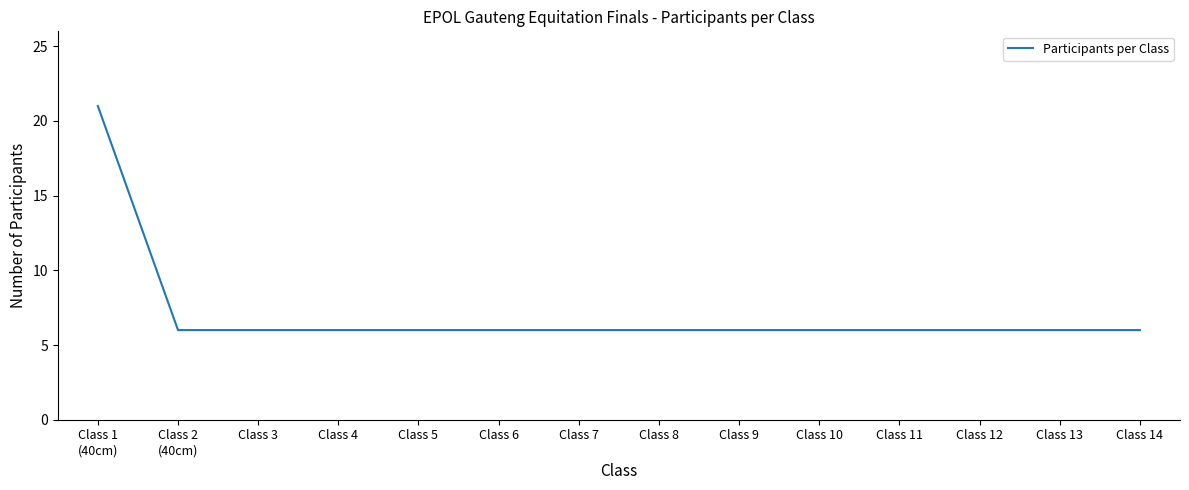

Is it true that the value at Class 13 is 11?

False